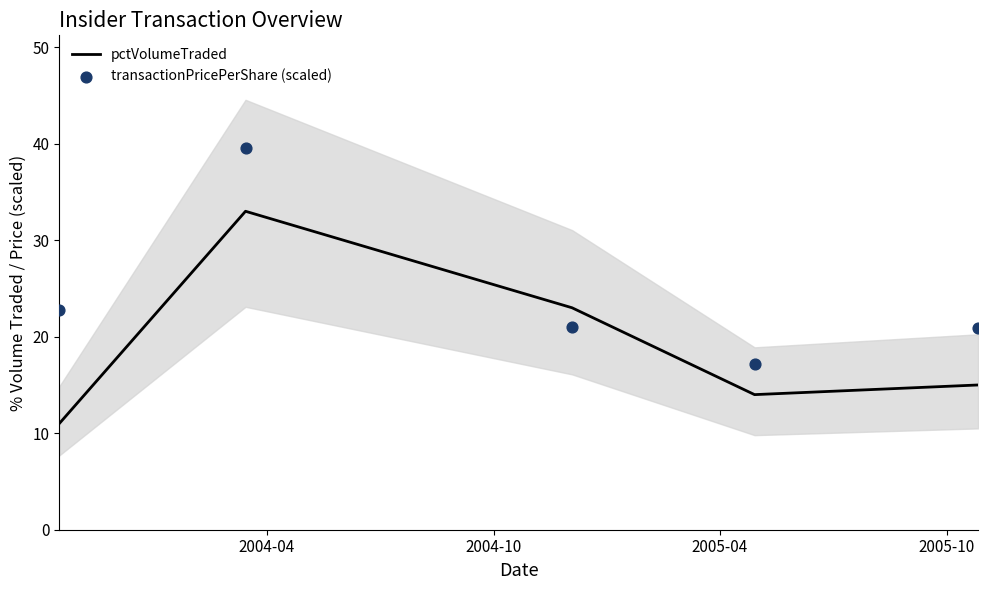

Which series contains the highest Y value?

transactionPricePerShare (scaled)